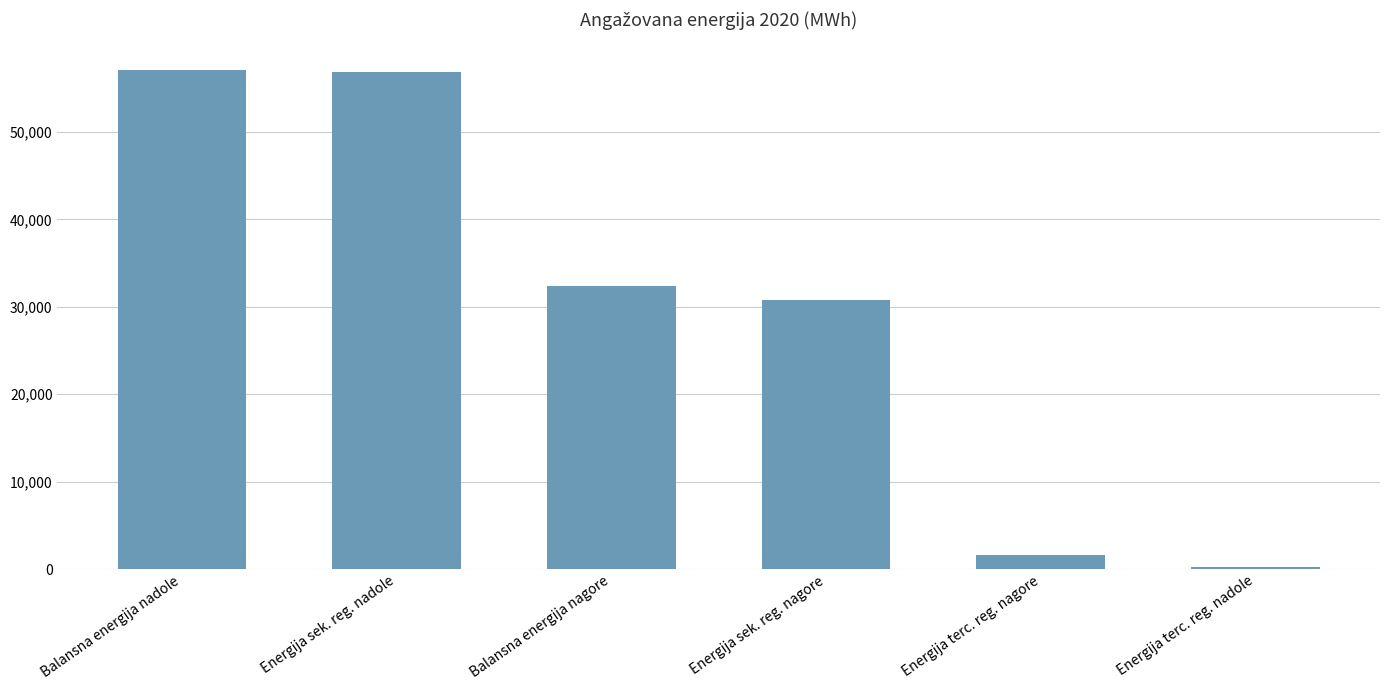

What is the label of the 3rd bar from the right?

Energija sek. reg. nagore